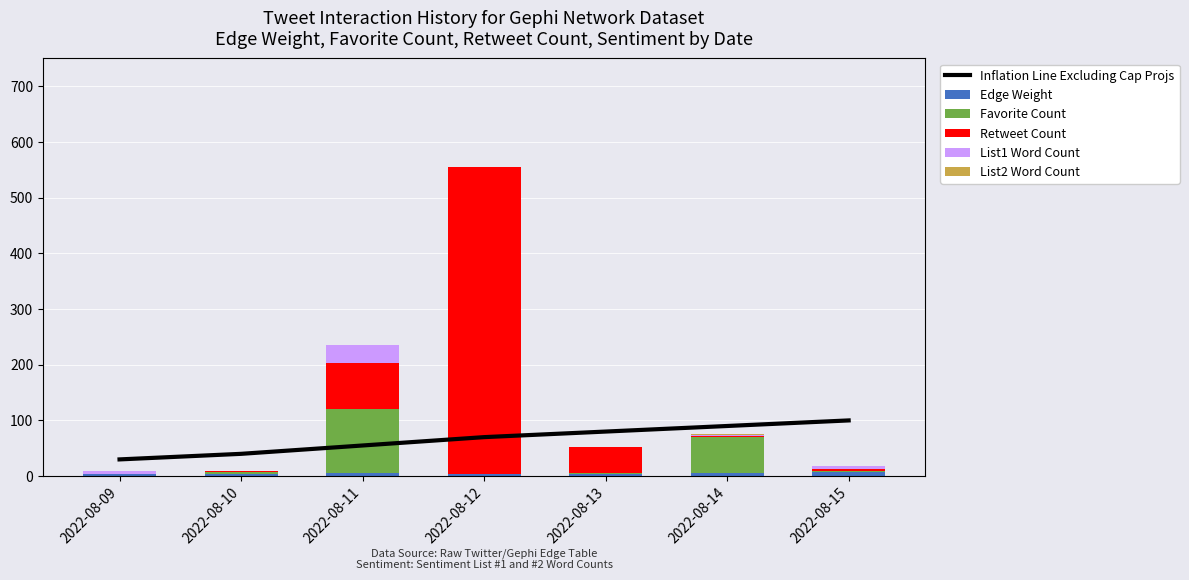

Which has a higher value, 2022-08-13 or 2022-08-09?

2022-08-13